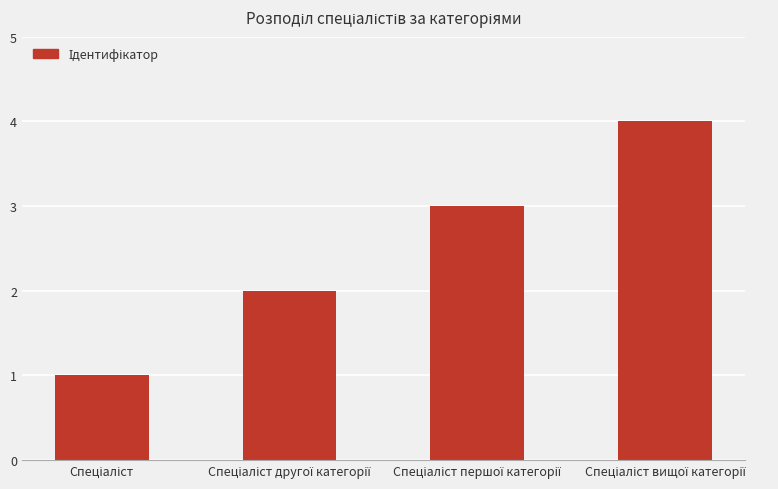

What is the maximum value shown in the chart?

4